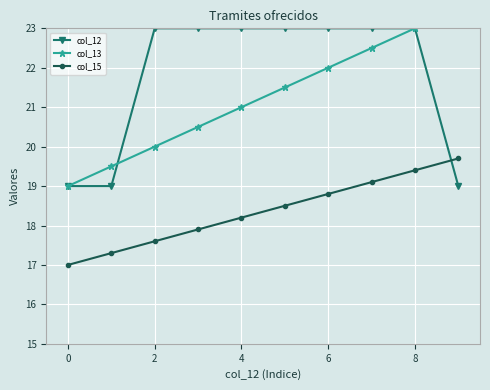

True or false: col_12 has a value of 9.8 at 6.

False